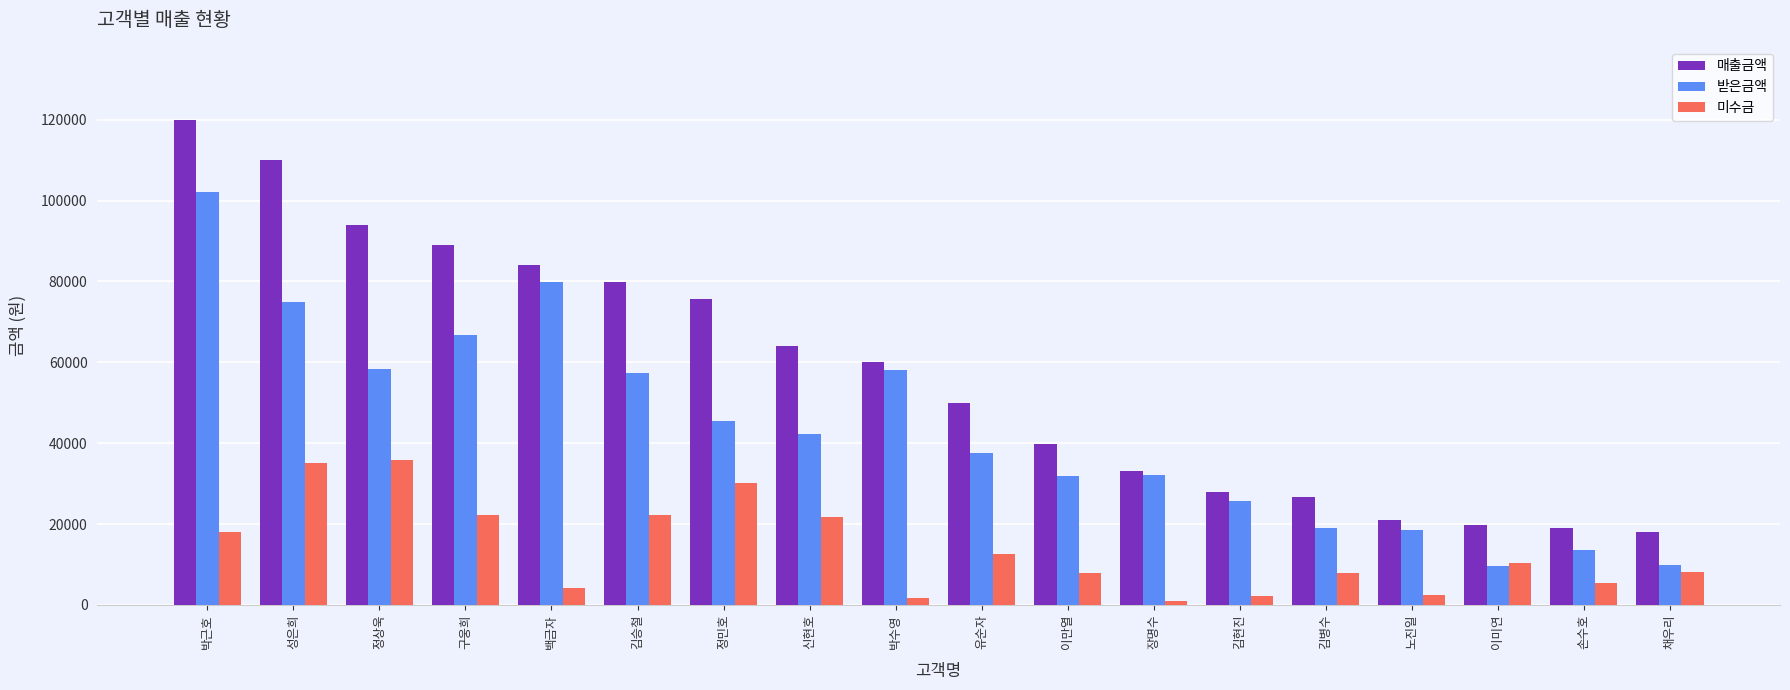

What is the difference between the highest and lowest values at 정상욱?

58280